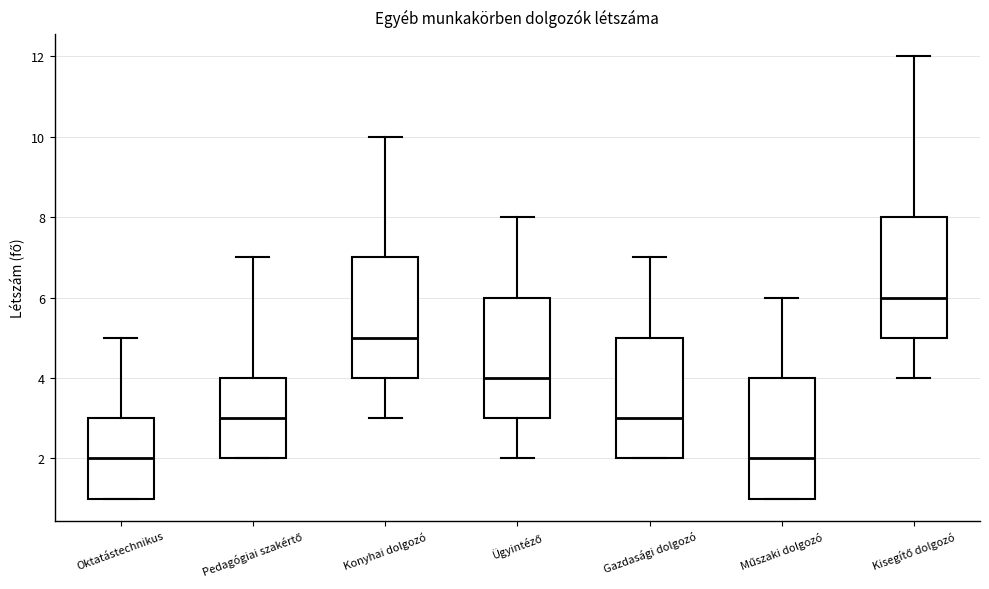

Reading left to right, read every box against the y-axis: the position of its median line, the range the box covers, and the ends of its whiskers. The values are not printed on the chart, so give them approximately, as read against the axis.

Oktatástechnikus: median 2, box 1 to 3, whiskers 1 to 5
Pedagógiai szakértő: median 3, box 2 to 4, whiskers 2 to 7
Konyhai dolgozó: median 5, box 4 to 7, whiskers 3 to 10
Ügyintéző: median 4, box 3 to 6, whiskers 2 to 8
Gazdasági dolgozó: median 3, box 2 to 5, whiskers 2 to 7
Műszaki dolgozó: median 2, box 1 to 4, whiskers 1 to 6
Kisegítő dolgozó: median 6, box 5 to 8, whiskers 4 to 12